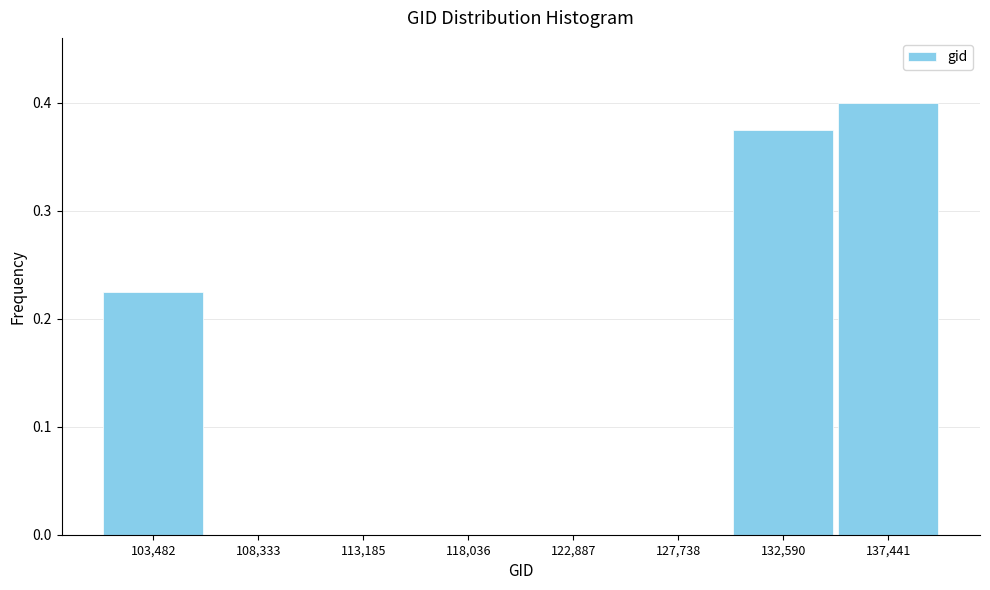

Reading left to right, list every bar in this chart as the range it spans on the x-axis followed by its height. Neither the bar edges nor the heights are printed on the chart, so give them approximately, as read against the axes.

101000 to 106000: 0.23
106000 to 111000: 0
111000 to 115500: 0
115500 to 120500: 0
120500 to 125500: 0
125500 to 130000: 0
130000 to 135000: 0.38
135000 to 140000: 0.40